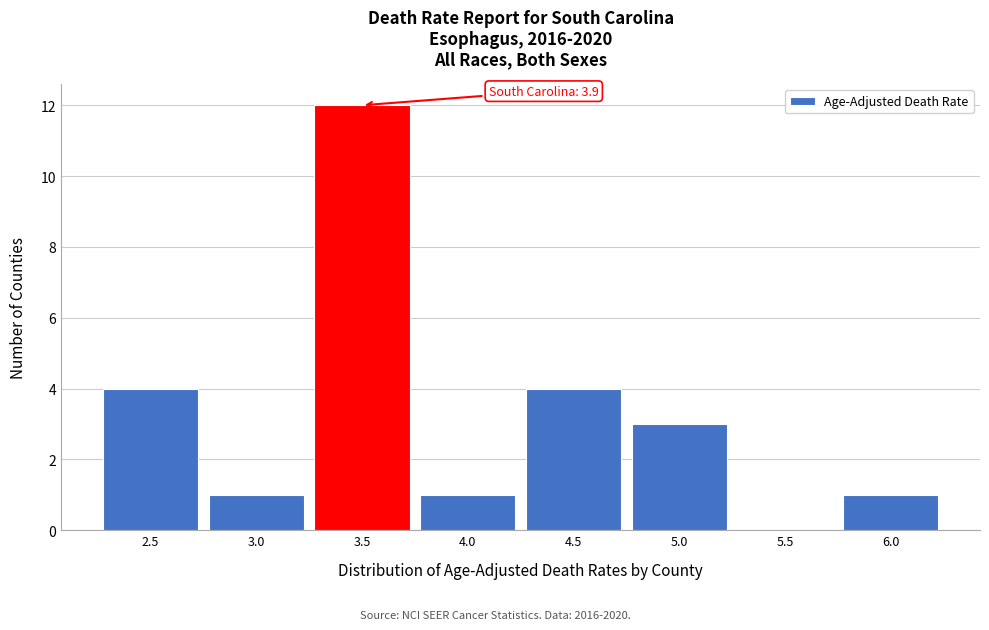

Reading left to right, what are all the values shown in this chart?

2.5=4	3.0=1	3.5=12	4.0=1	4.5=4	5.0=3	5.5=0	6.0=1